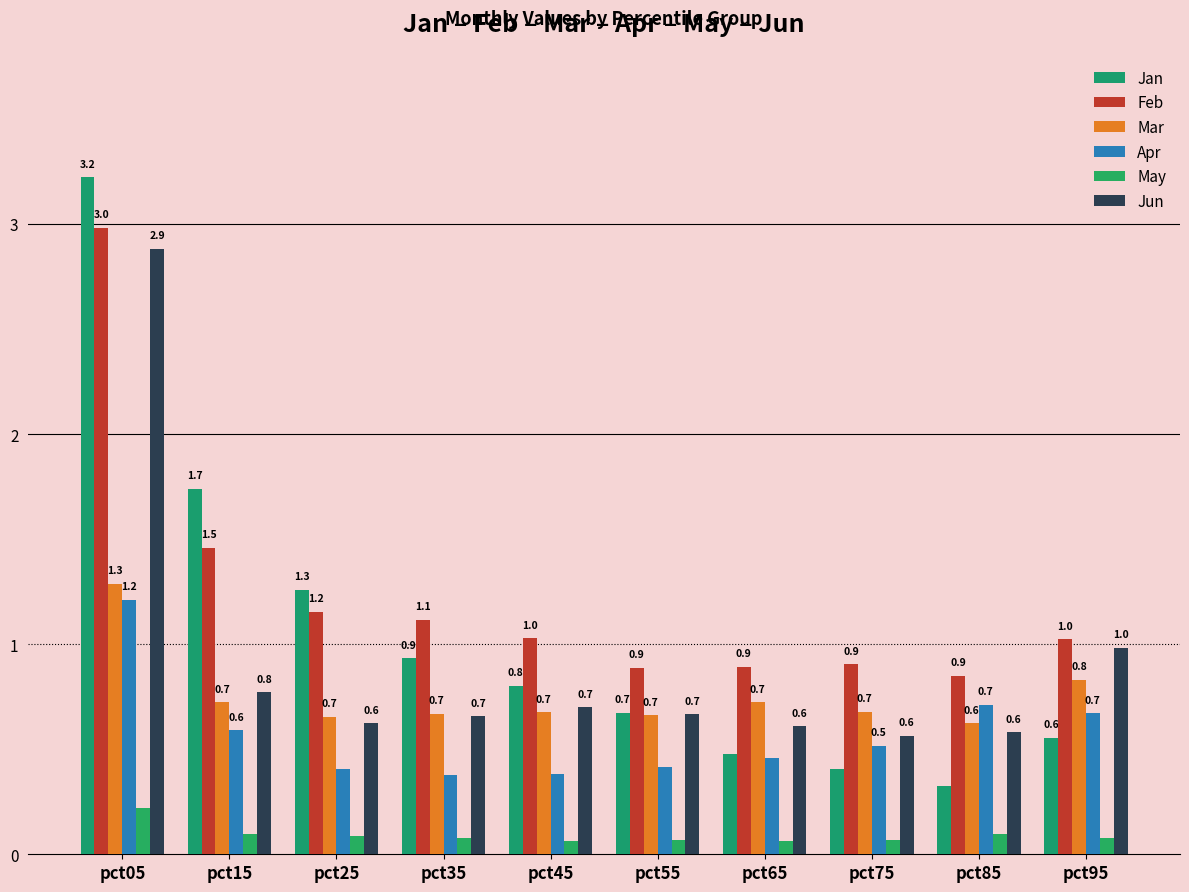

At how many categories does at least one series exceed 1?

6